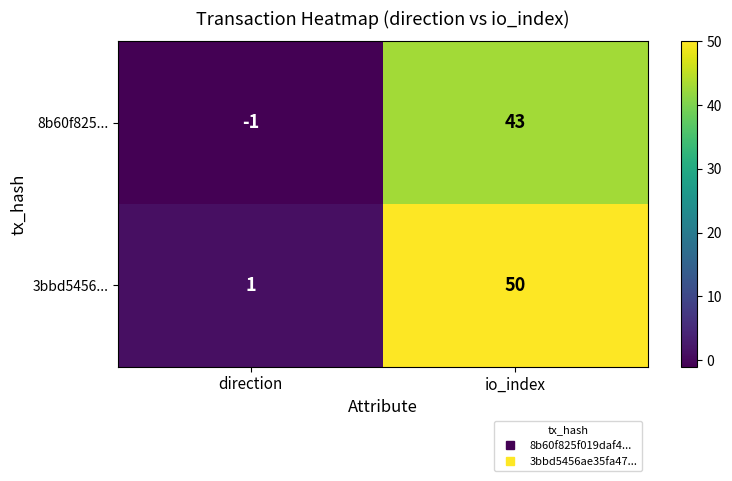

How many series are shown in this chart?

2